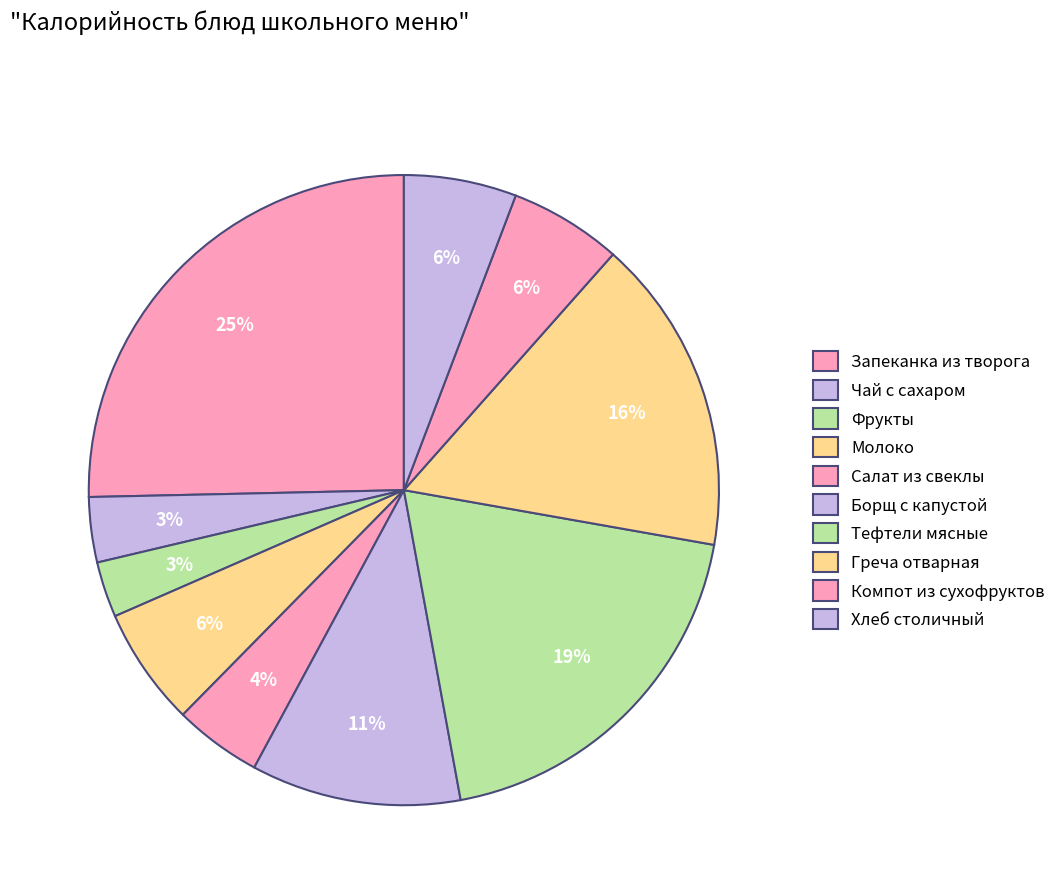

How many slices are in this pie chart?

10